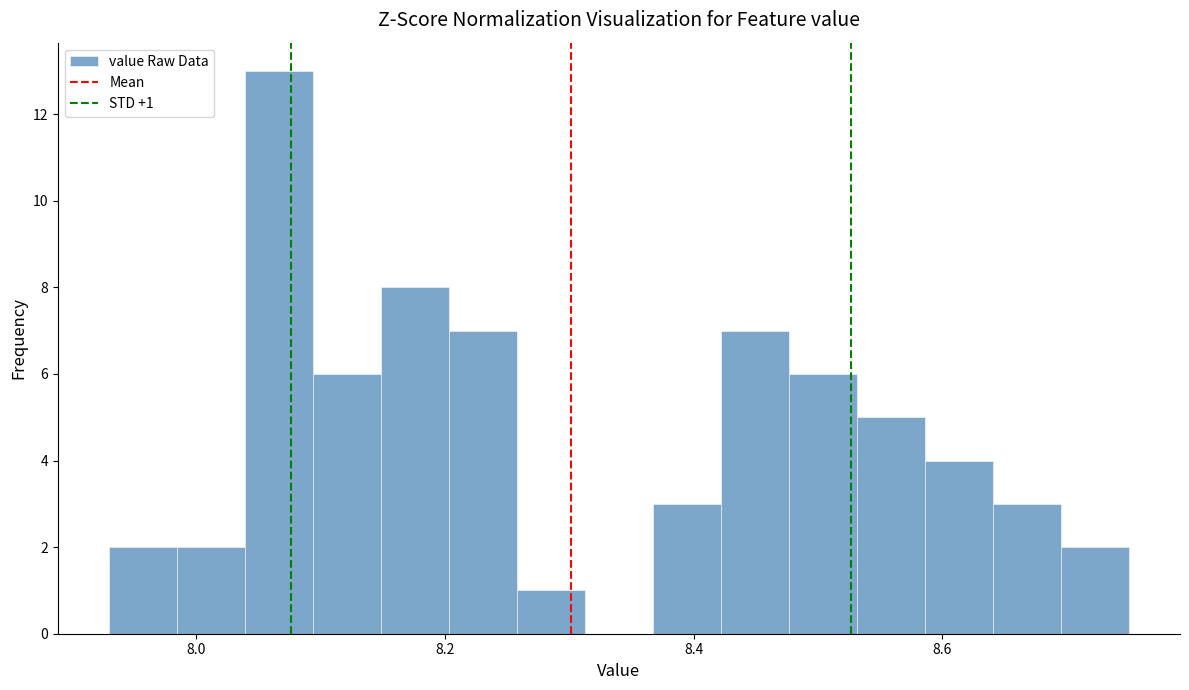

Read against the x-axis, roughly where is the centre of the tallest bar?

8.06